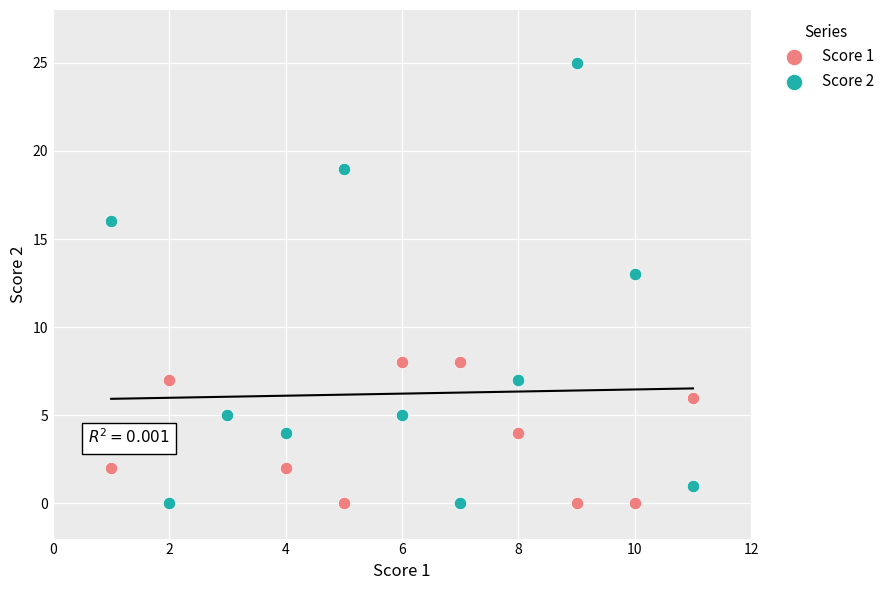

Which series contains the highest Y value?

Score 2